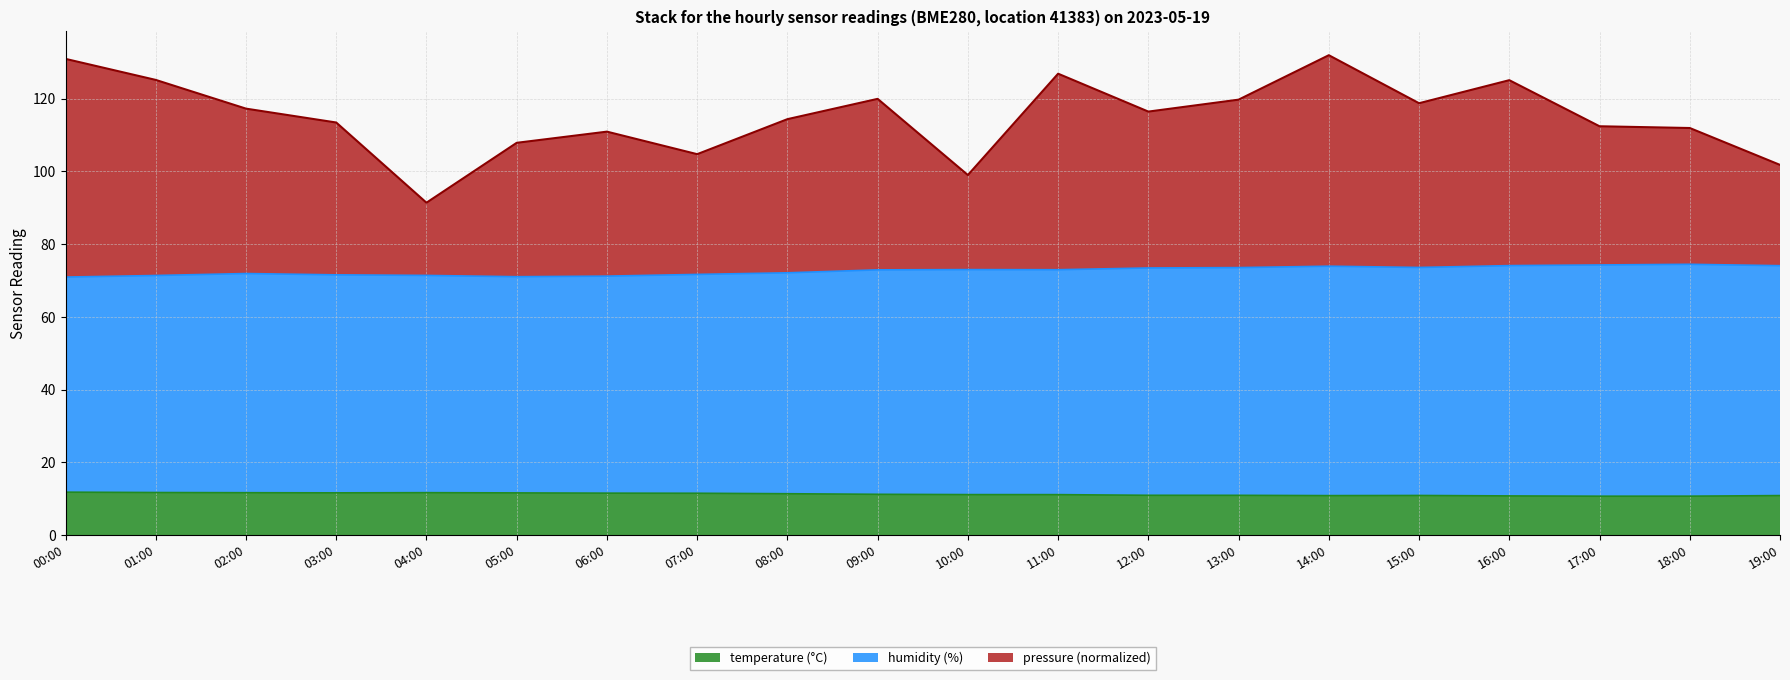

List the labels in order of temperature value, largest first.

00:00, 01:00, 04:00, 02:00, 03:00, 05:00, 06:00, 07:00, 08:00, 09:00, 10:00, 11:00, 12:00, 13:00, 15:00, 19:00, 14:00, 16:00, 18:00, 17:00